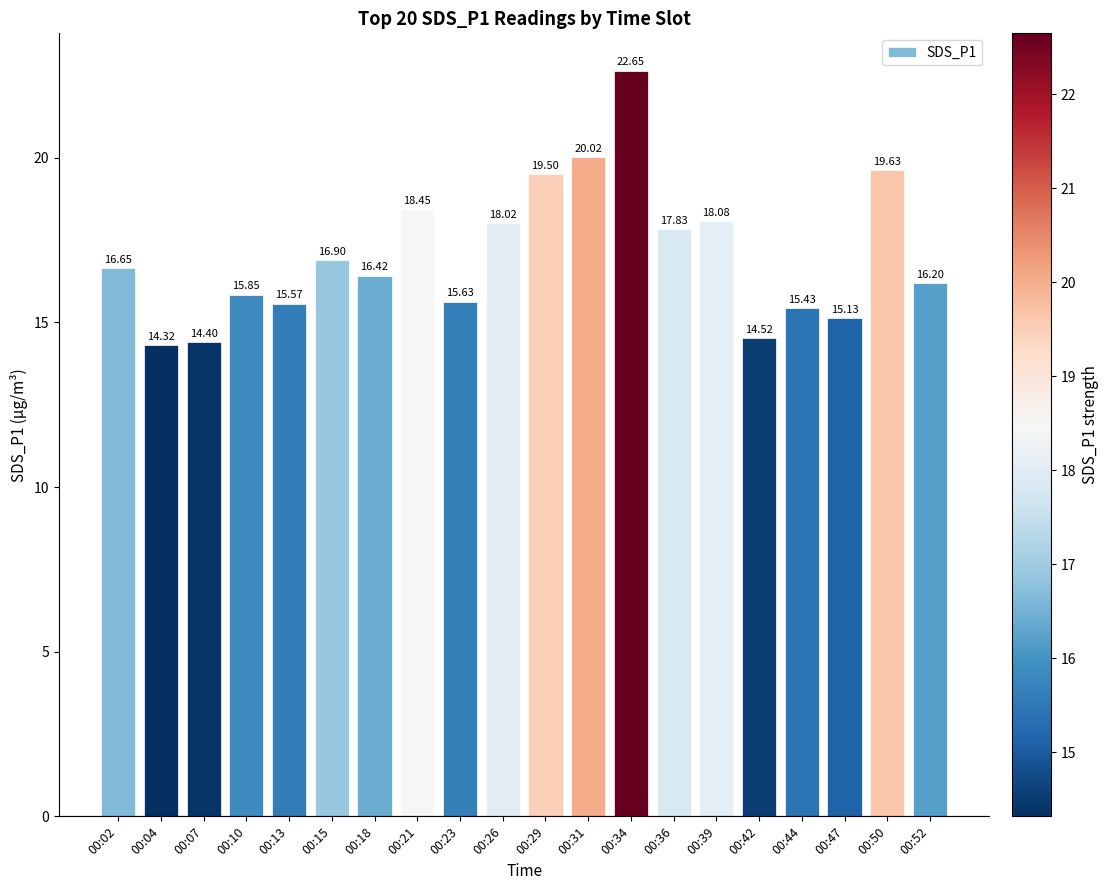

Which category has the highest value across all series?

00:34